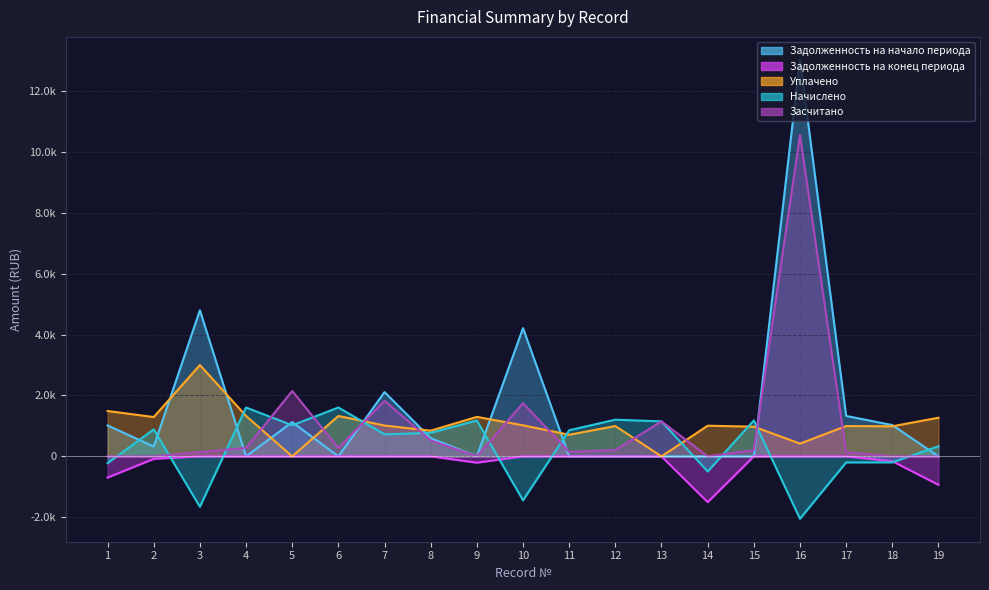

List the labels in order of Задолженность на конец периода value, largest first.

3, 4, 5, 6, 7, 8, 10, 11, 12, 13, 15, 16, 17, 2, 18, 9, 1, 19, 14